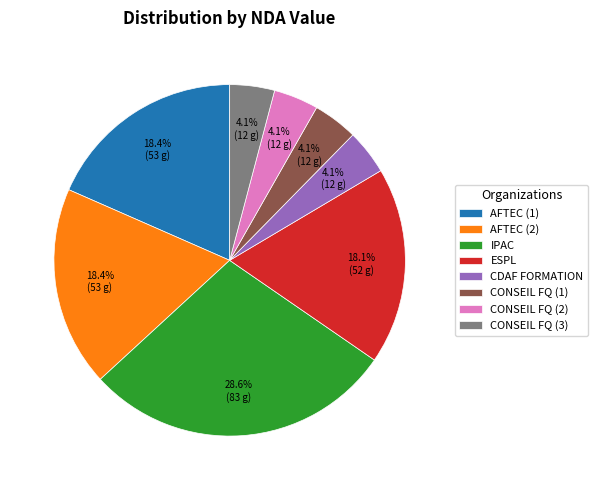

Is there a majority slice in this chart?

No